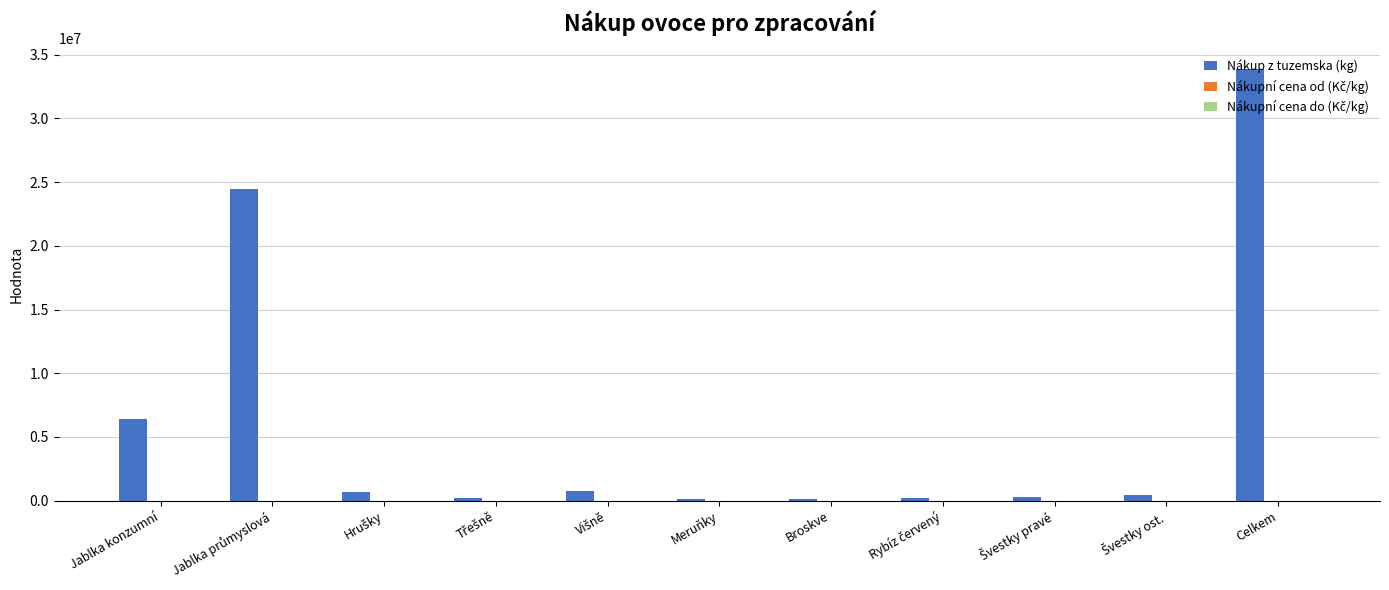

At which category is the sum across all series the highest?

Celkem